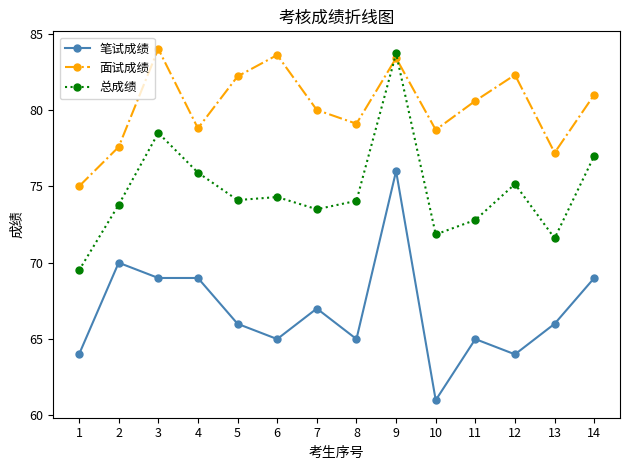

What is the difference between the highest and lowest values at 8?

14.1